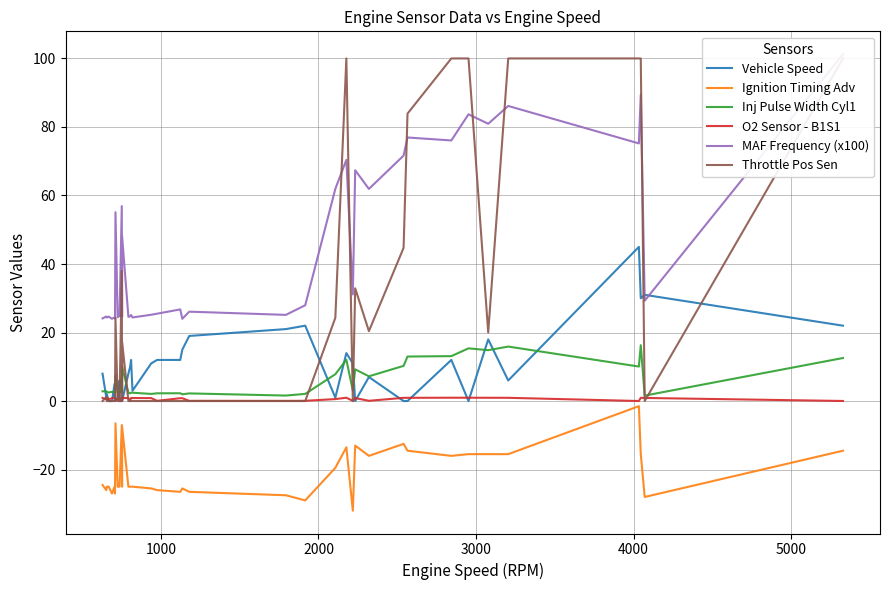

True or false: O2 Sensor - B1S1 and Ignition Timing Adv cross at least once.

False